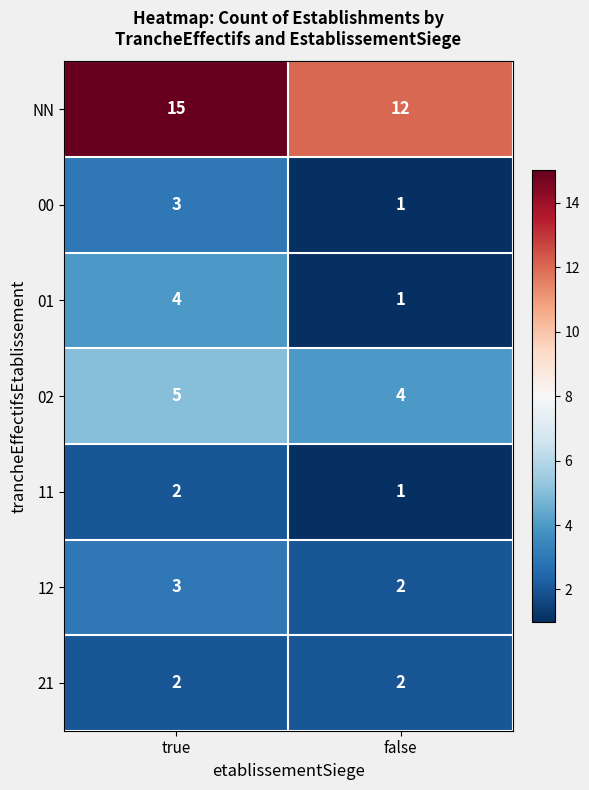

What is the maximum value for NN?

15